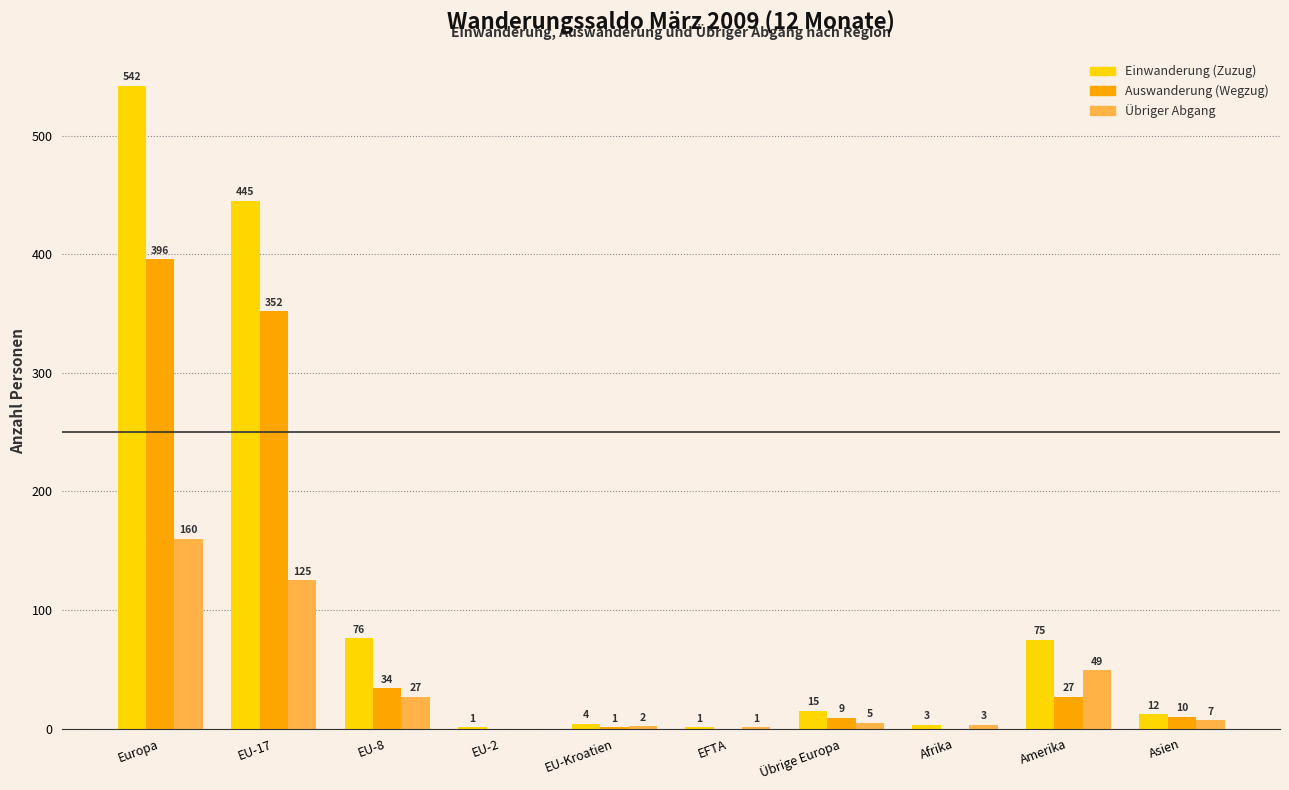

Which label corresponds to the largest value in the chart?

Europa